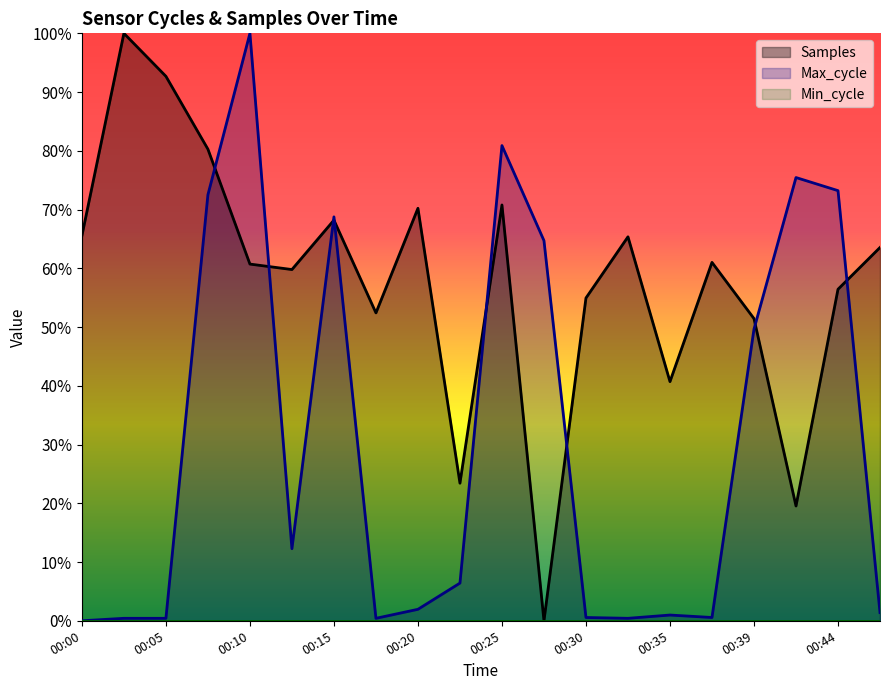

Where is the first local maximum for Max_cycle?

00:10